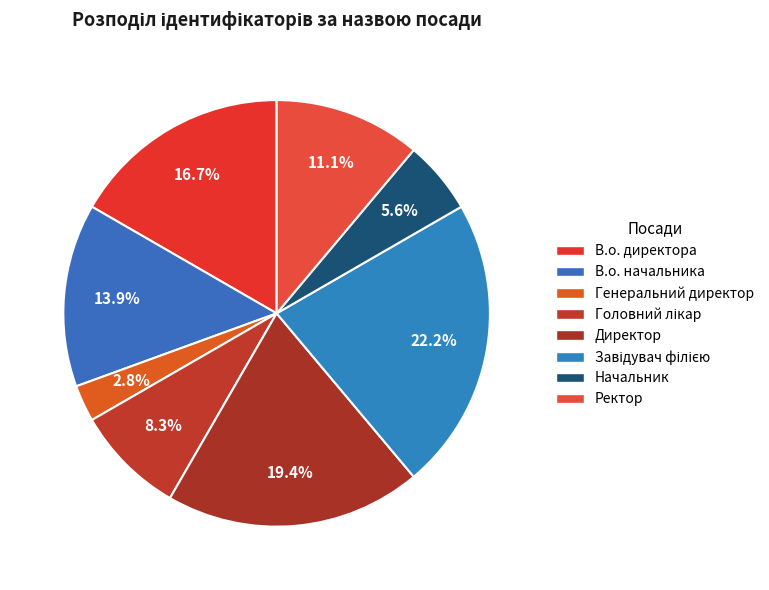

How many slices are in this pie chart?

8